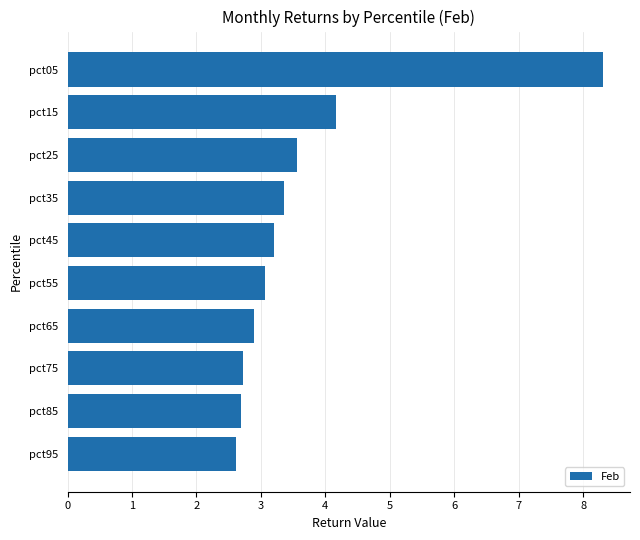

How many bars are there in total?

10